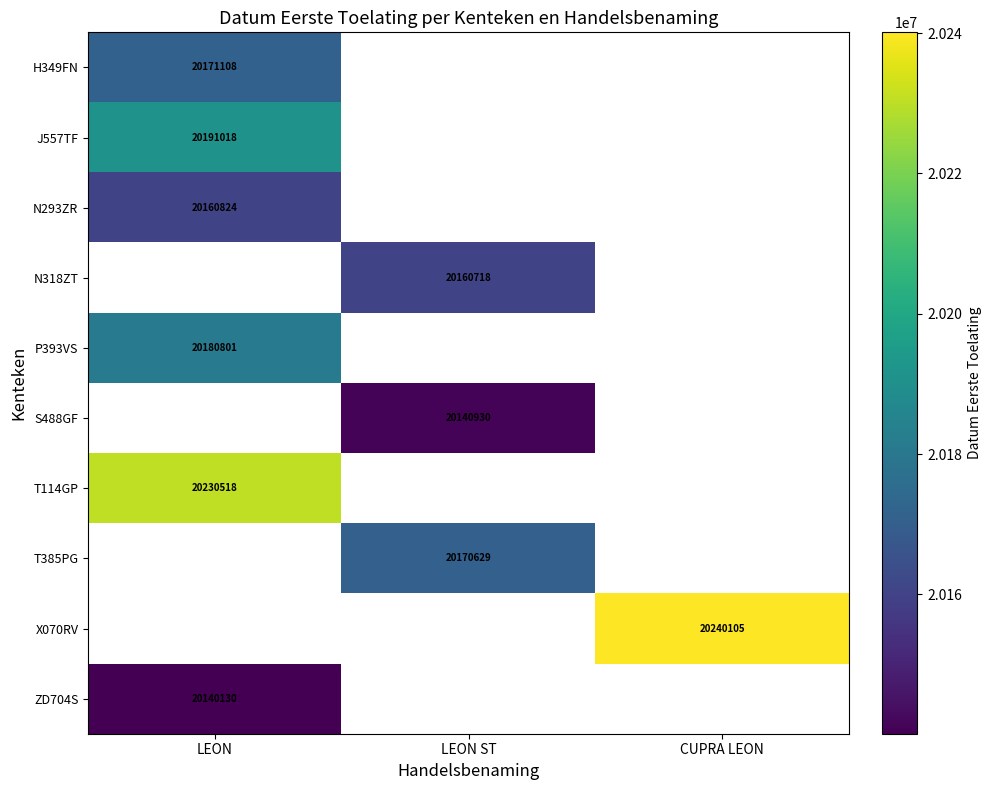

The value of H349FN at LEON is 28013847. True or false?

False